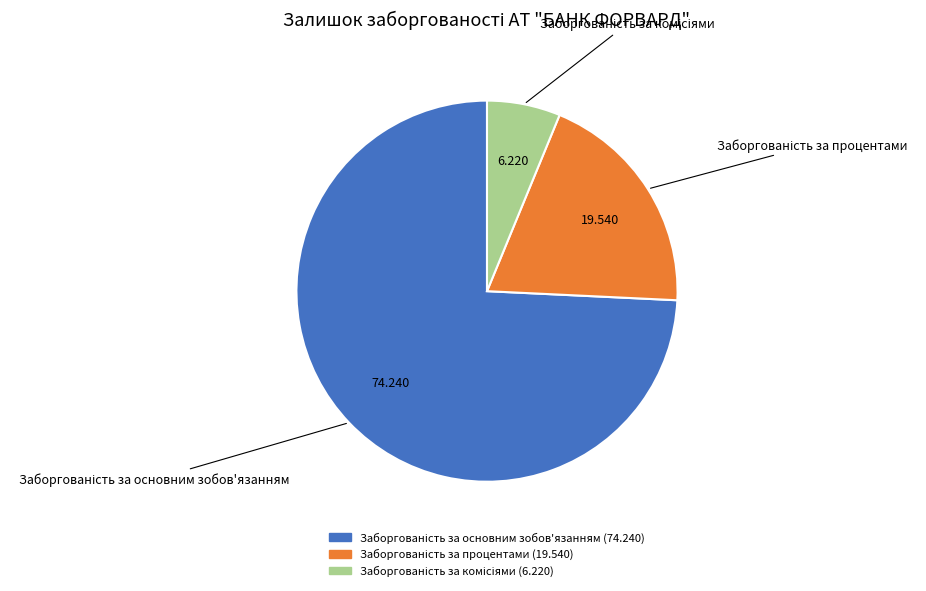

Does any single category account for the majority?

Yes